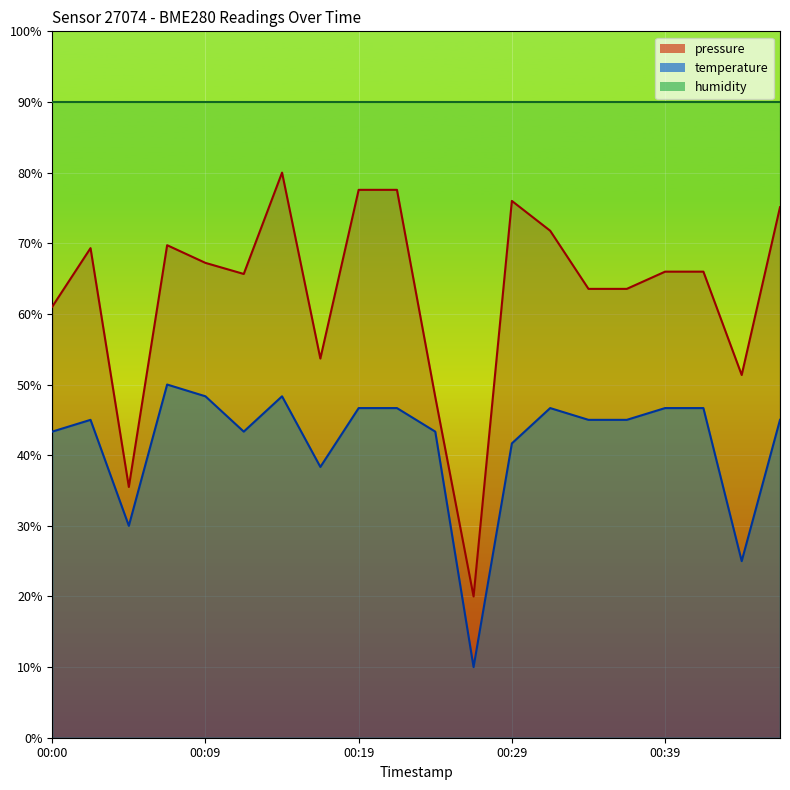

At which label does temperature reach its peak?

00:07